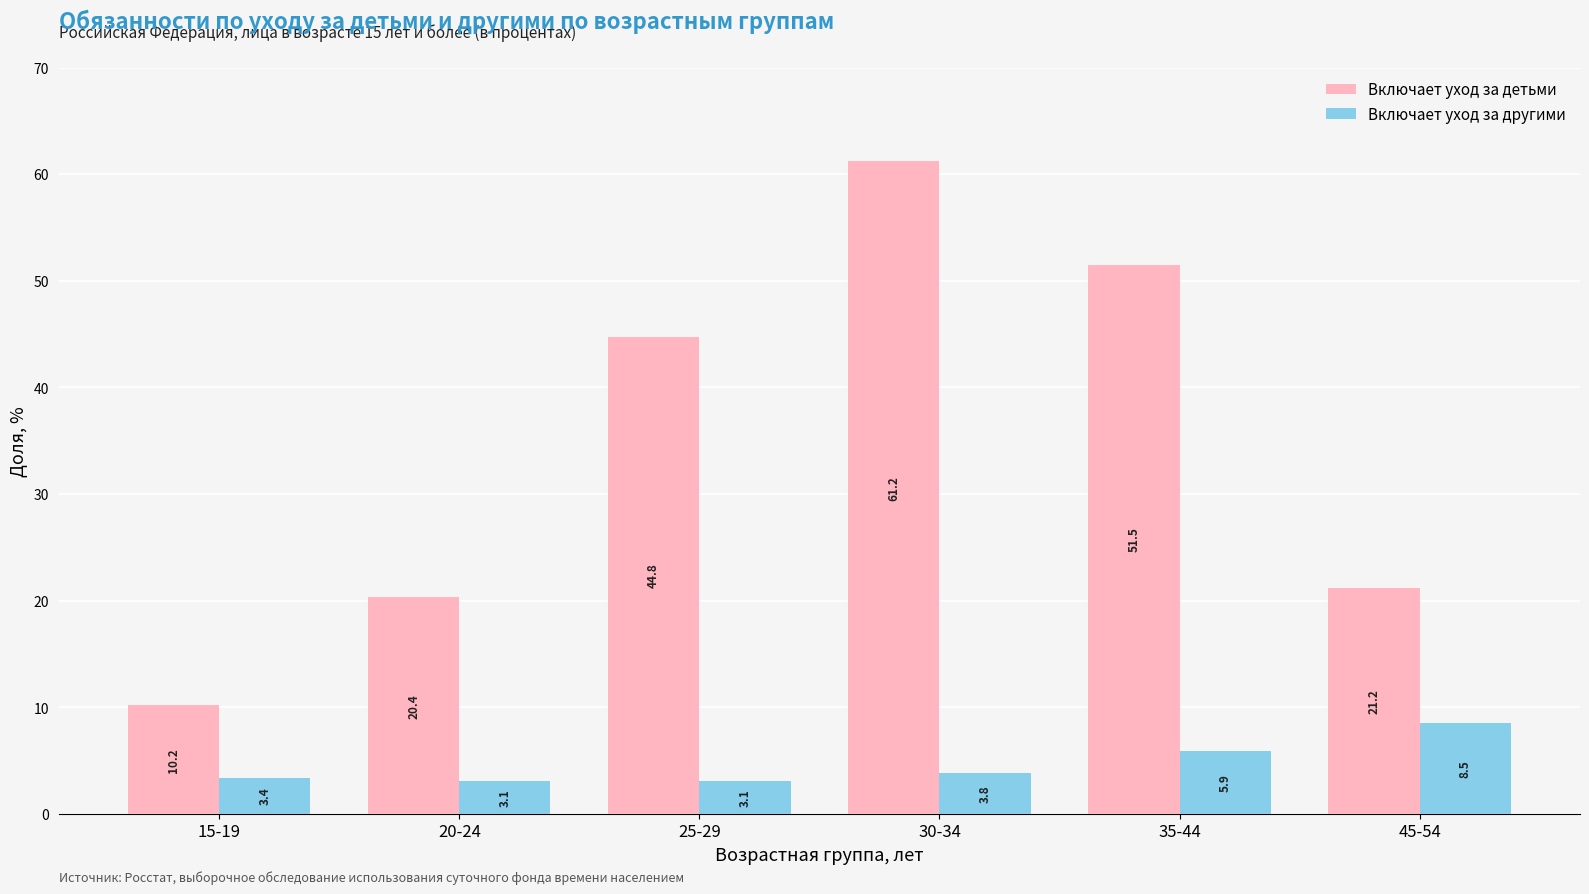

Which series has the largest total across all categories?

Включает уход за детьми